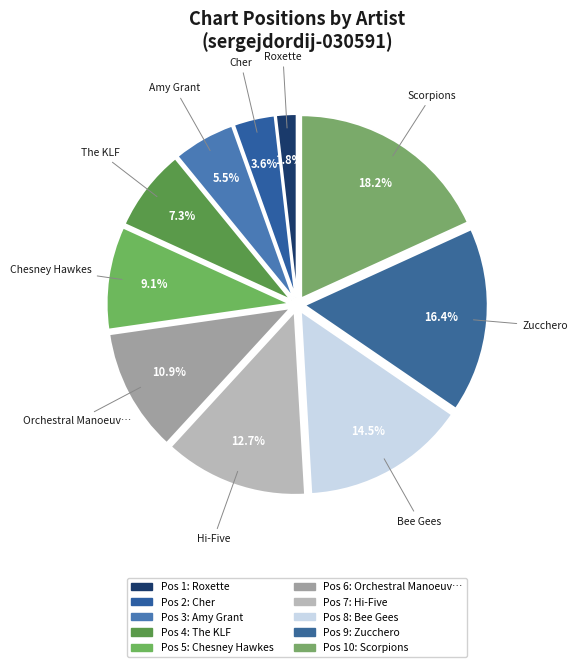

What is the largest slice in the pie chart?

Scorpions